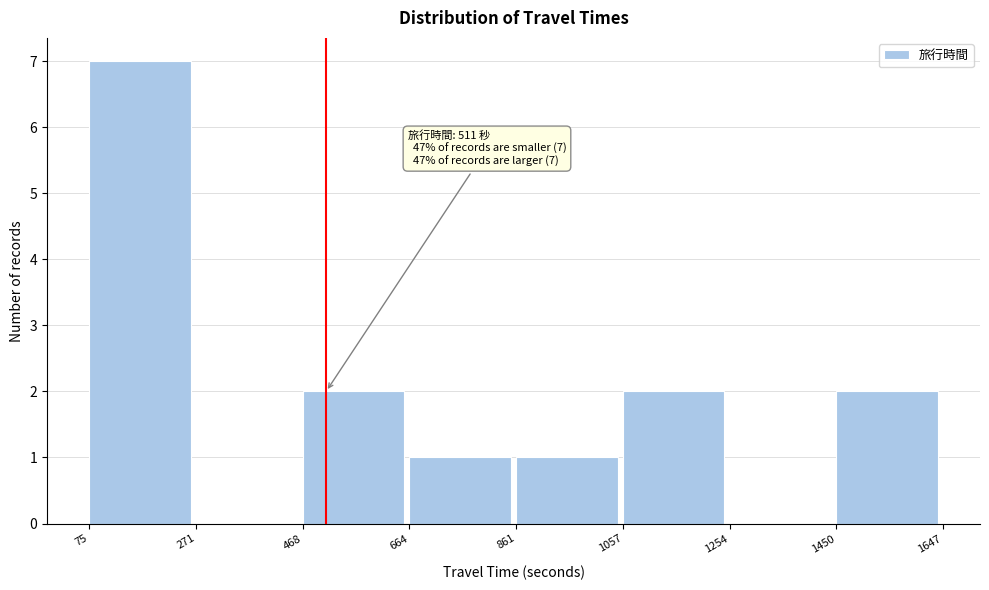

Over which range of the x-axis is the bar tallest?

75 to 271